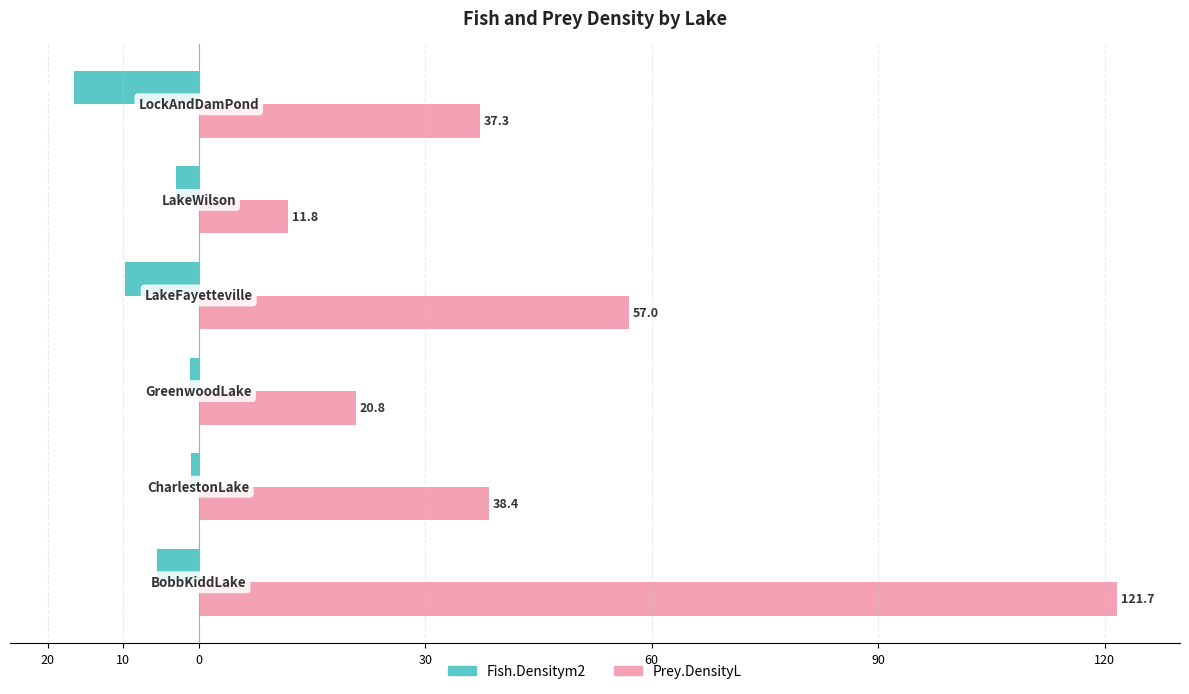

What are all the series names shown in the legend?

Fish.Densitym2, Prey.DensityL